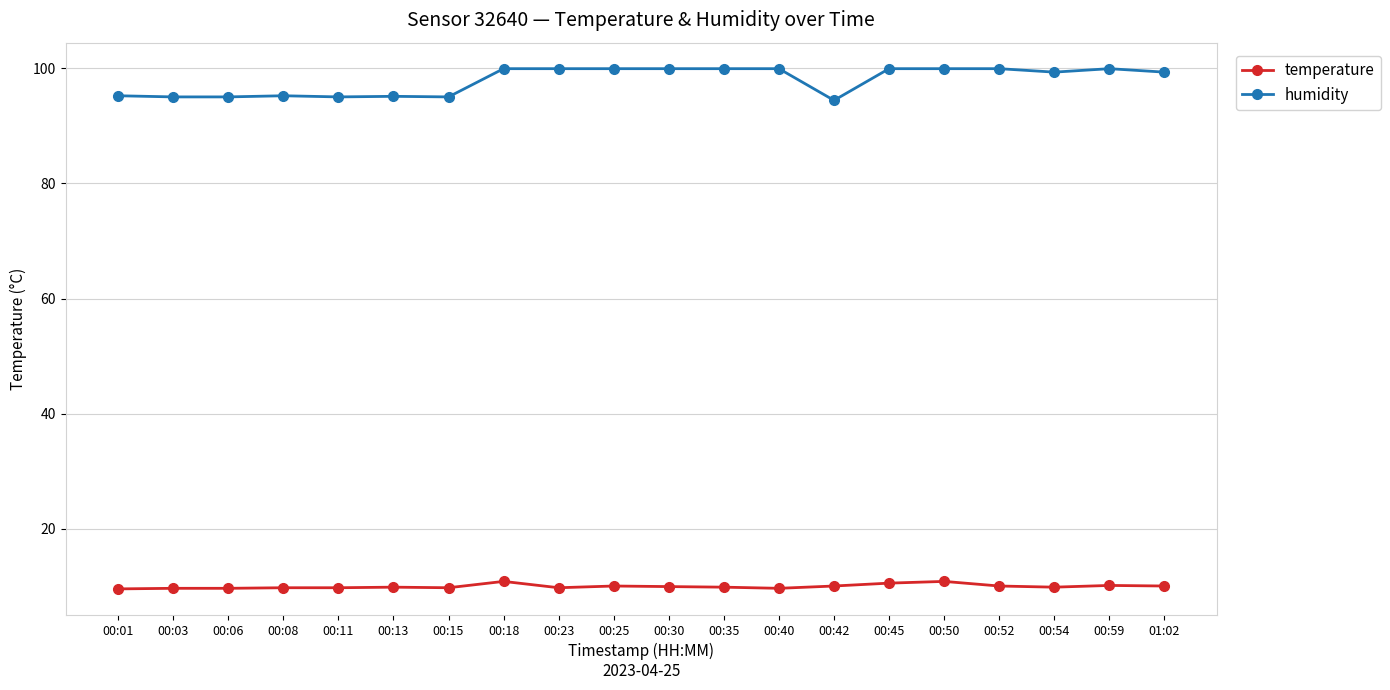

True or false: temperature and humidity intersect in this chart.

False